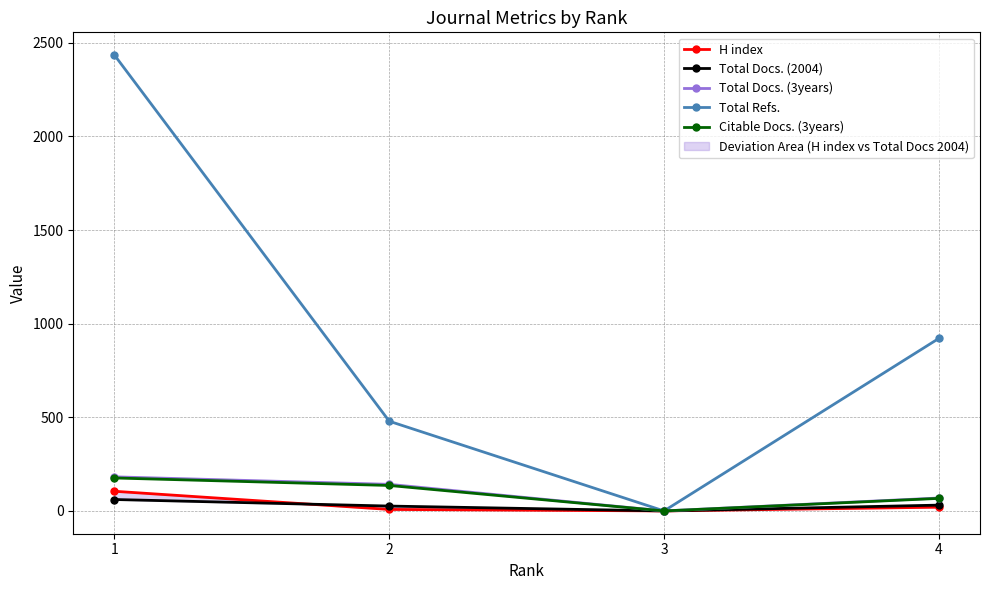

What is the difference between the maximum and minimum values in the H index series?

105